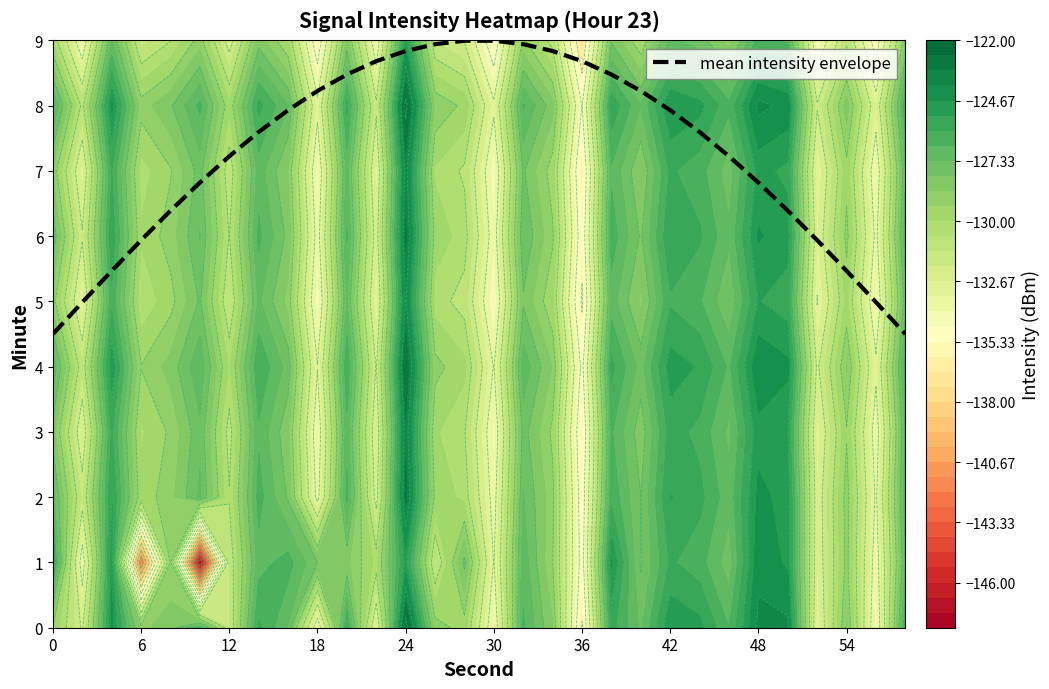

What is the lowest value of the mean intensity envelope series?

4.5